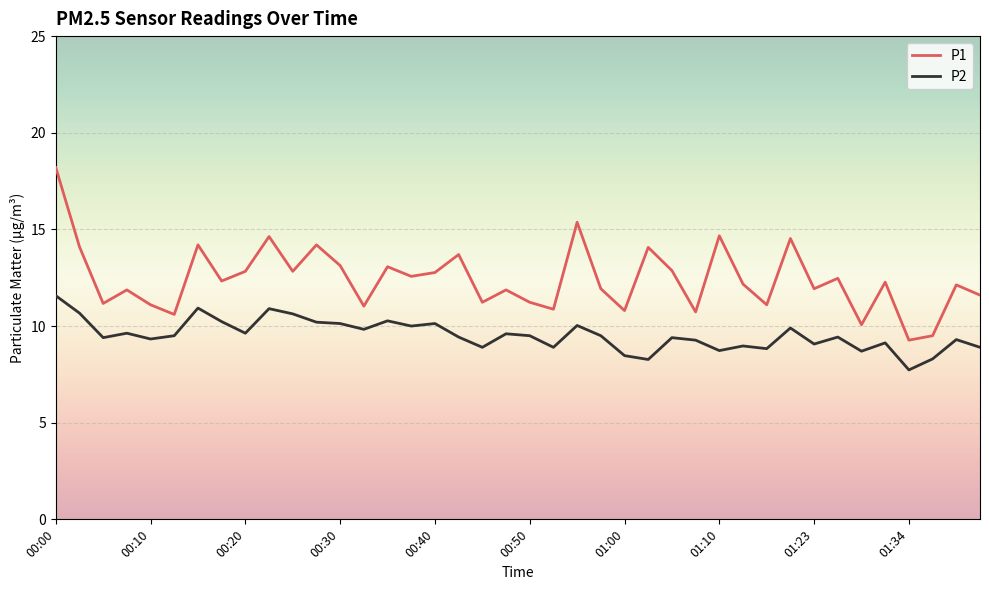

Which series has the largest total across all categories?

P1